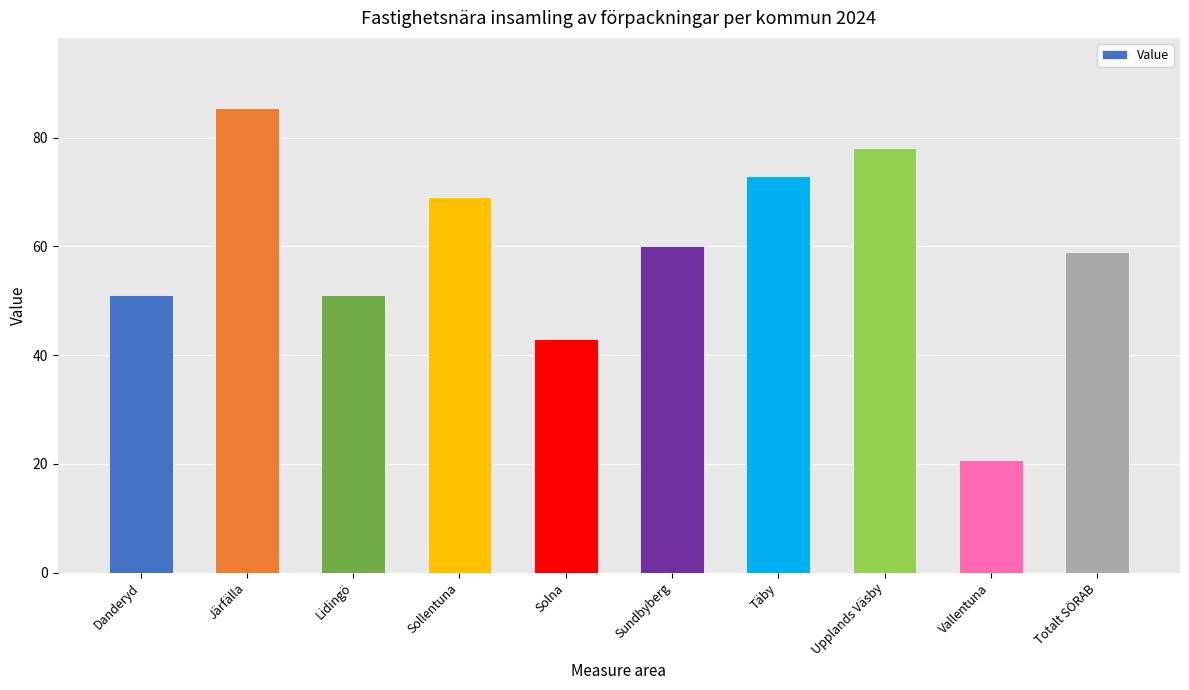

Are the bars grouped side by side (vs. stacked)?

No